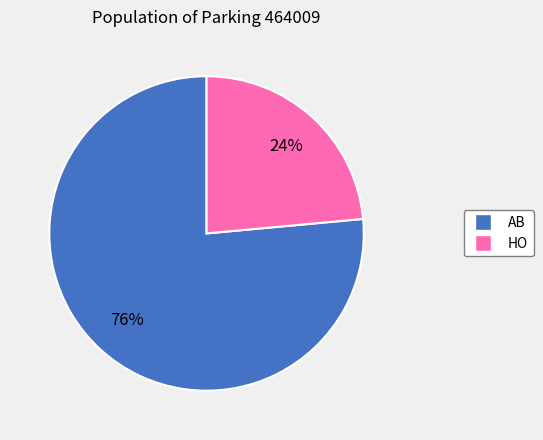

To the nearest percent, what is the average slice percentage?

50%